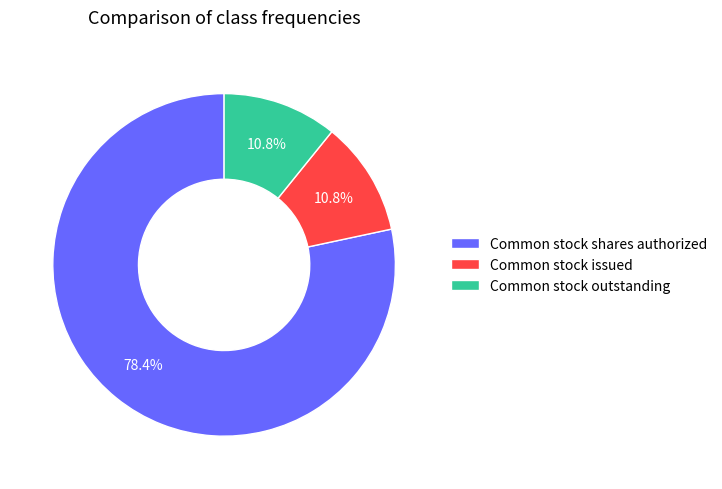

Which slice is the largest?

Common stock shares authorized